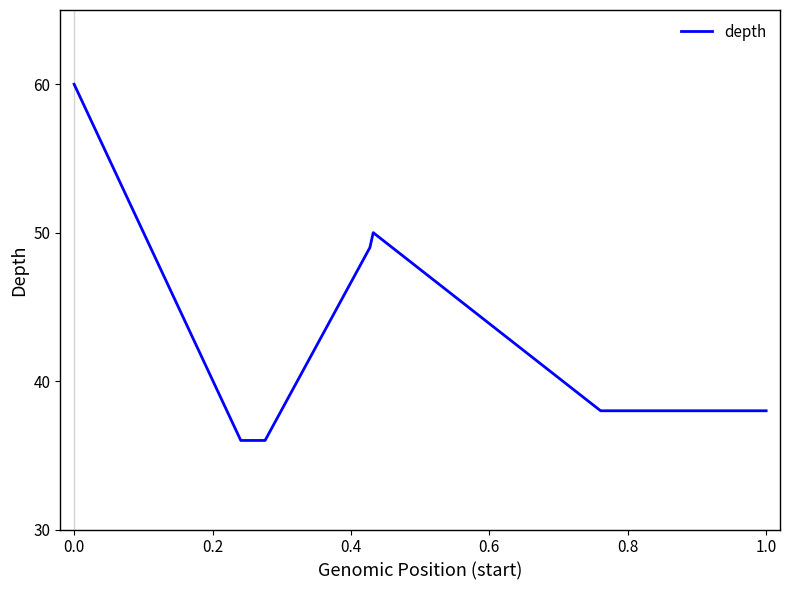

True or false: the data has more than 2 interior local peaks.

False